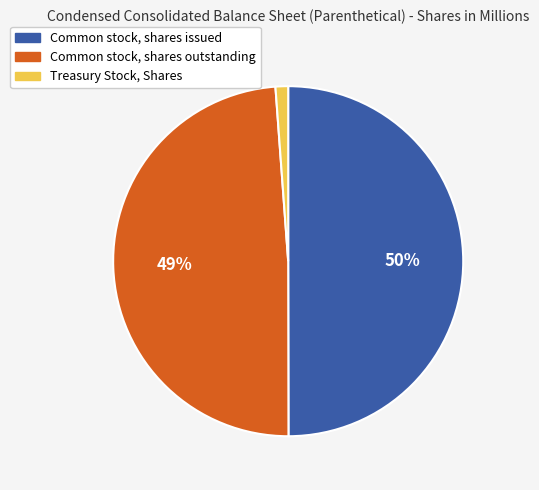

How many slices are in this pie chart?

3